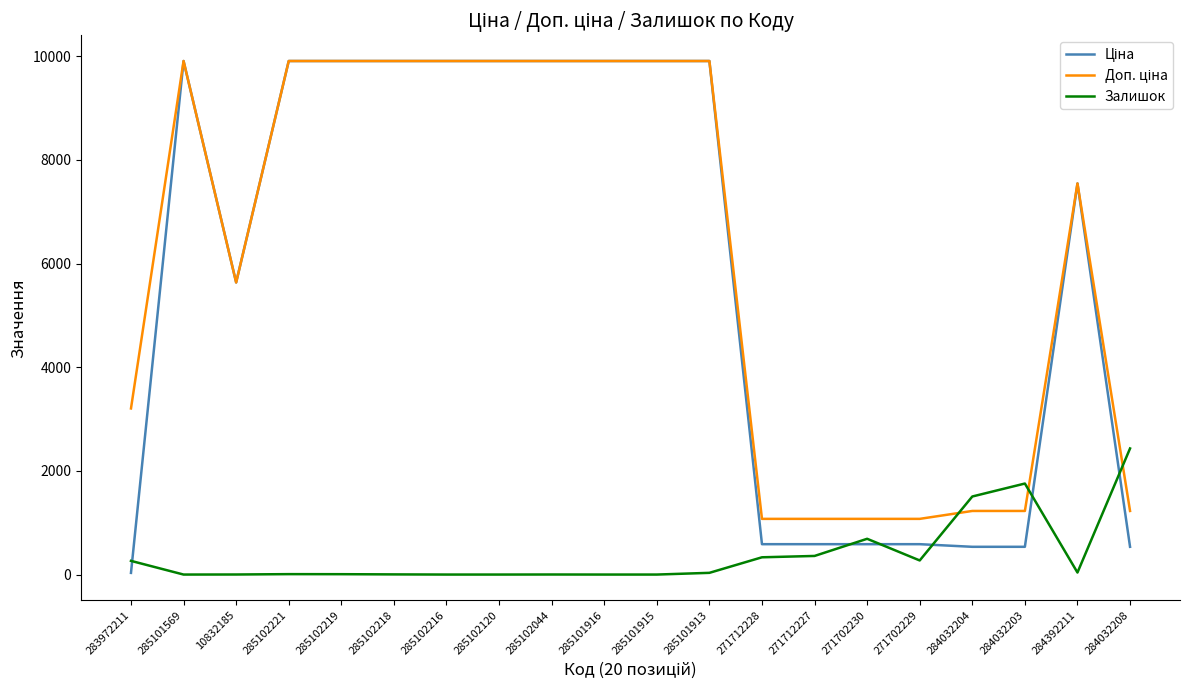

The value of Залишок at 285101916 is 0.0. True or false?

True